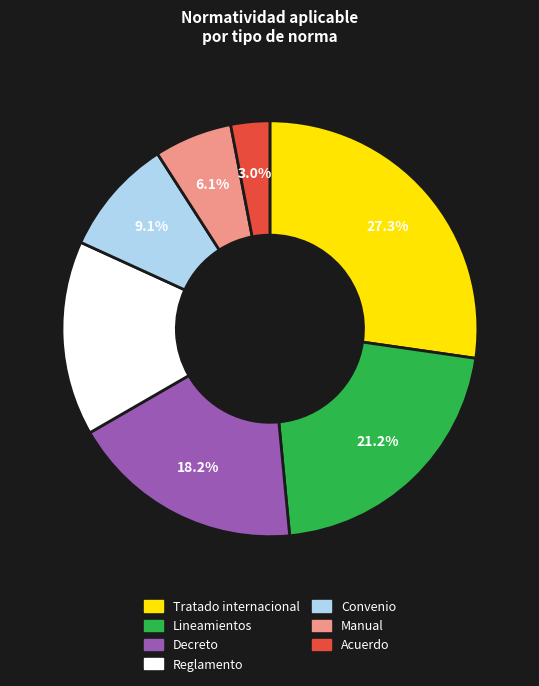

To the nearest percent, what percentage of the pie is Decreto?

18%